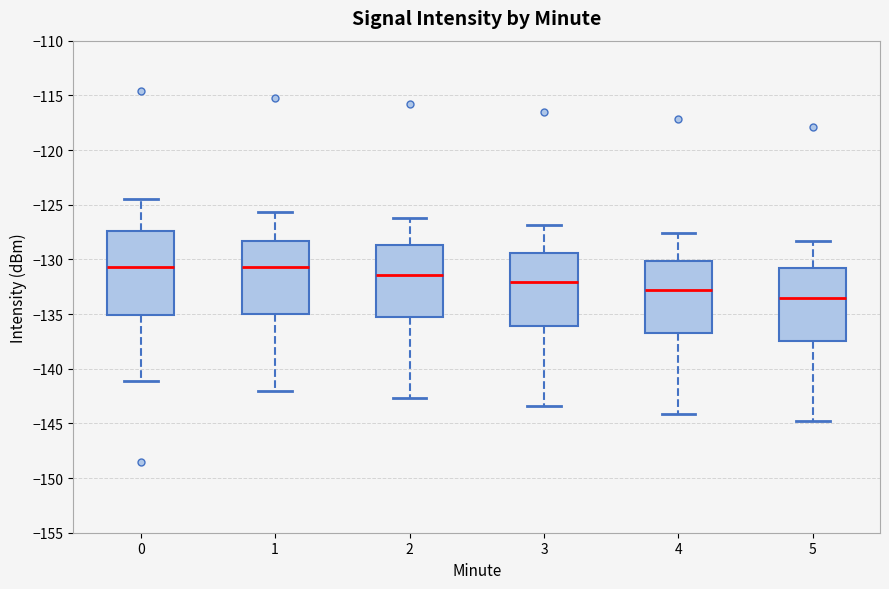

Which box is the tallest, from its lower edge to its upper edge?

0